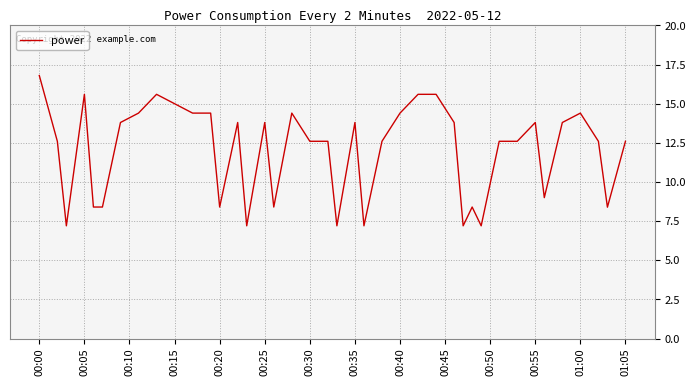

What is the difference between the maximum and minimum values?

9.6